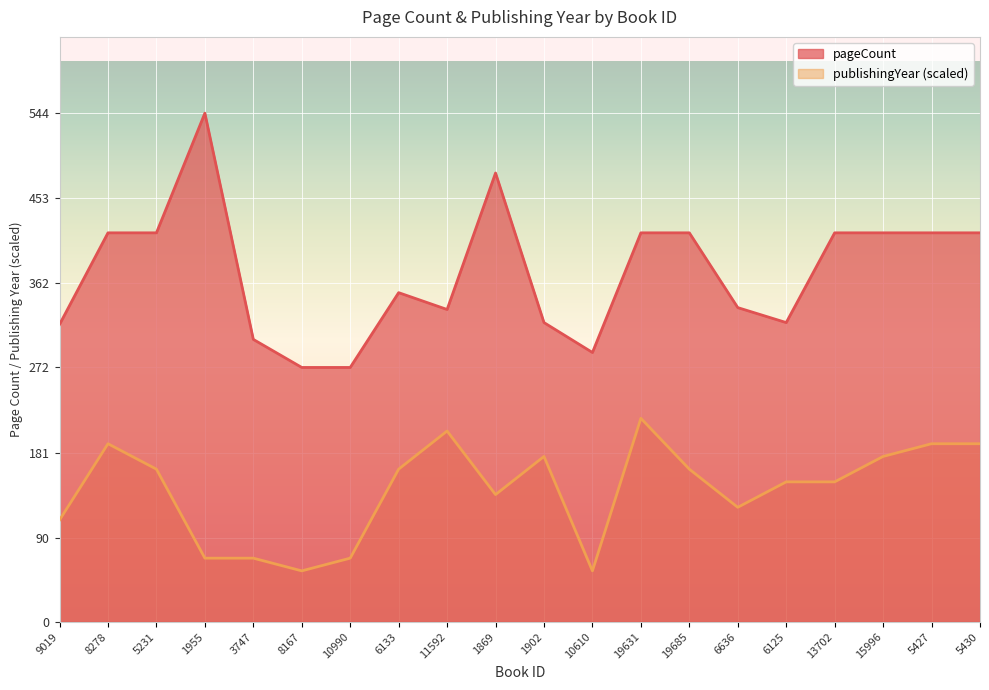

What value does the pageCount series have at 13702?

416.0